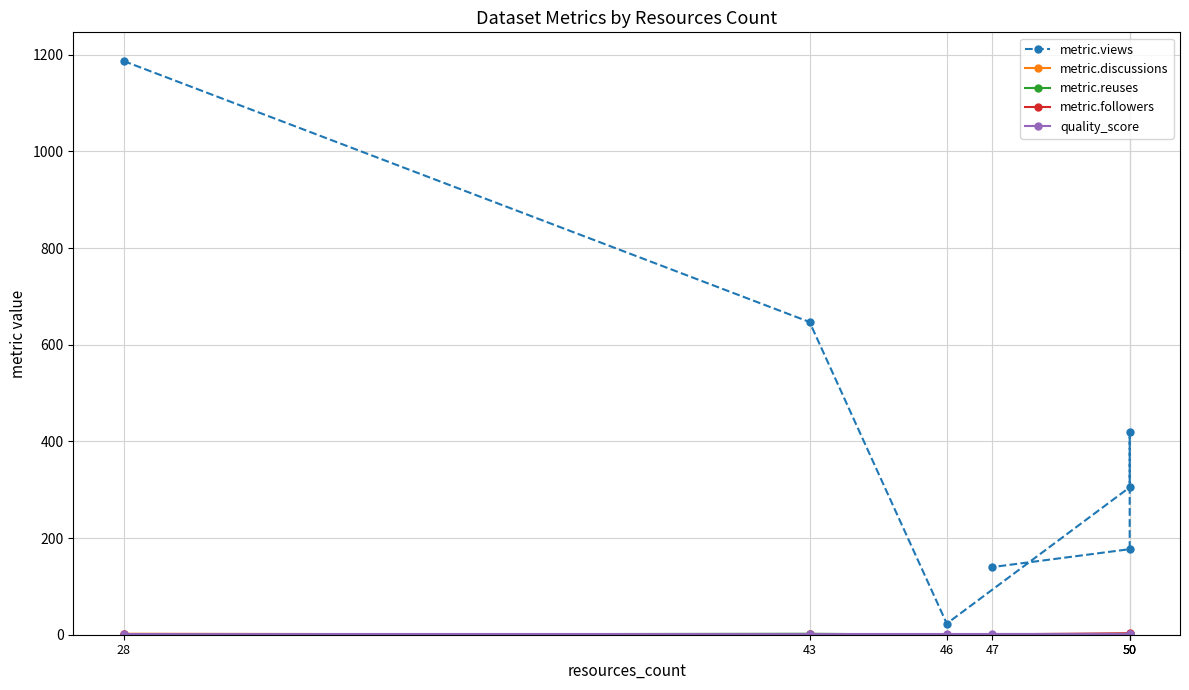

Reading left to right, extract all data points from this chart.

metric.views: 28=1187.0	43=647.0	46=23.0	50=305.0	50=419.0	50=177.0	47=140.0
metric.discussions: 28=2.0	43=0.0	46=0.0	50=0.0	50=1.0	50=0.0	47=0.0
metric.reuses: 28=0.0	43=2.0	46=0.0	50=2.0	50=2.0	50=1.0	47=0.0
metric.followers: 28=1.0	43=1.0	46=0.0	50=3.0	50=0.0	50=1.0	47=0.0
quality_score: 28=0.8	43=0.8	46=0.8	50=0.8	50=0.9	50=0.9	47=0.9